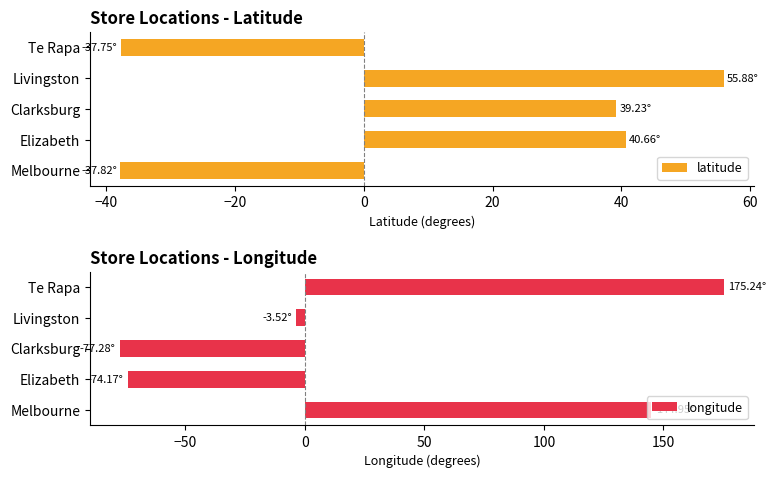

At which label does latitude reach its peak?

Livingston